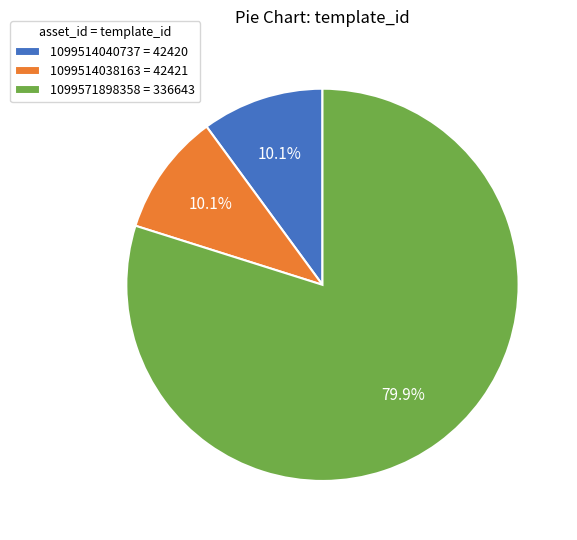

What is the majority slice?

1099571898358